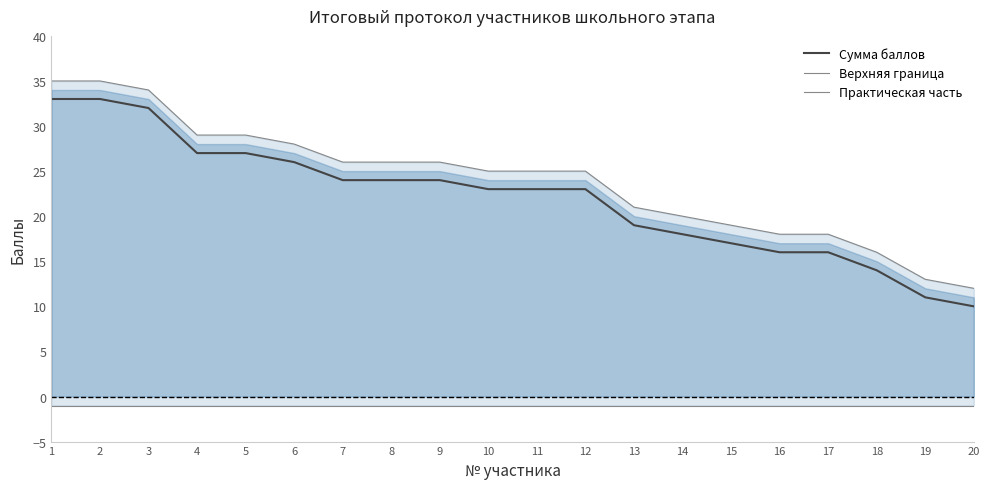

What is the value of the Практическая часть point at the 2nd from the left?

-1